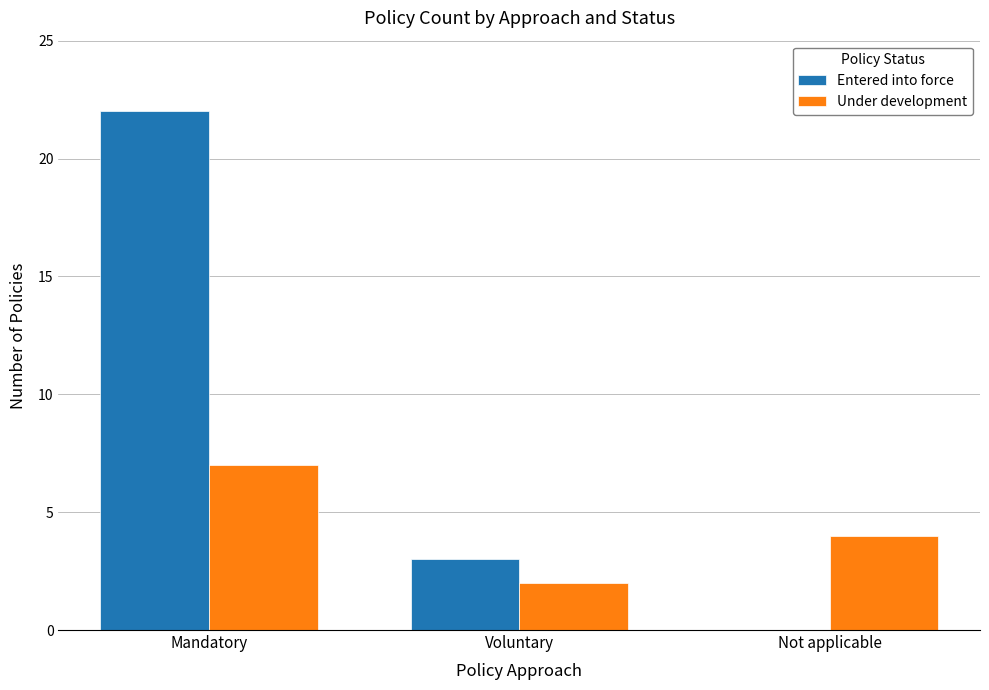

What is the total value across all series at Mandatory?

29